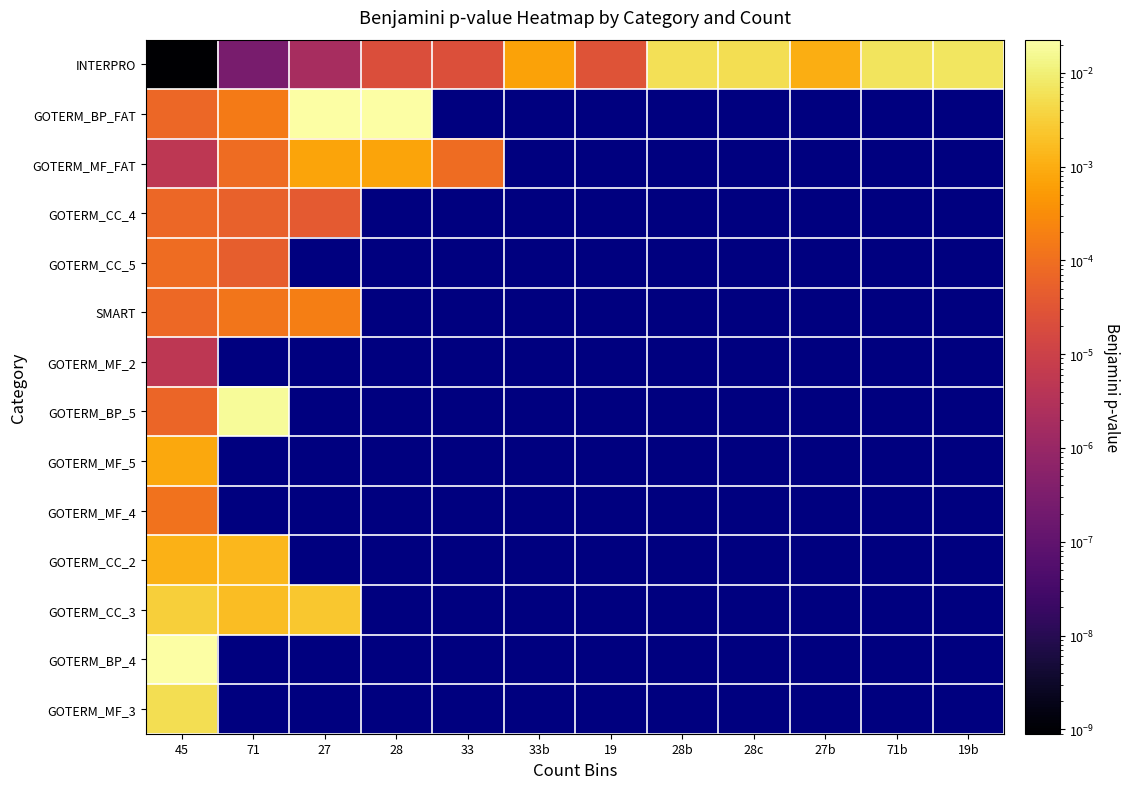

At which label does GOTERM_CC_5 reach its peak?

45